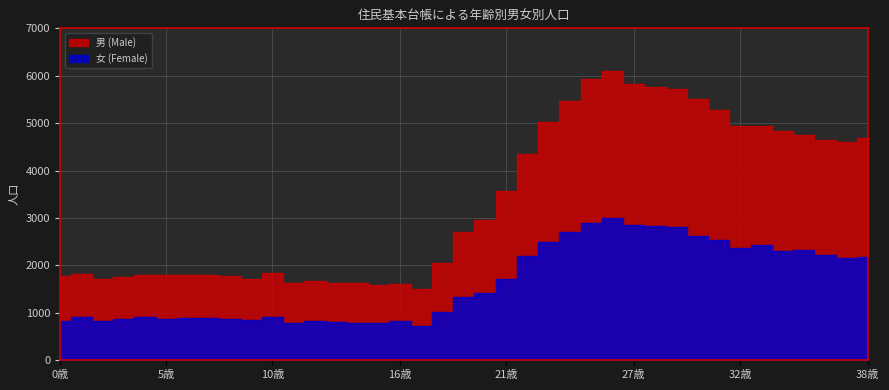

Where is 女 nearest to the value 1864?

21歳